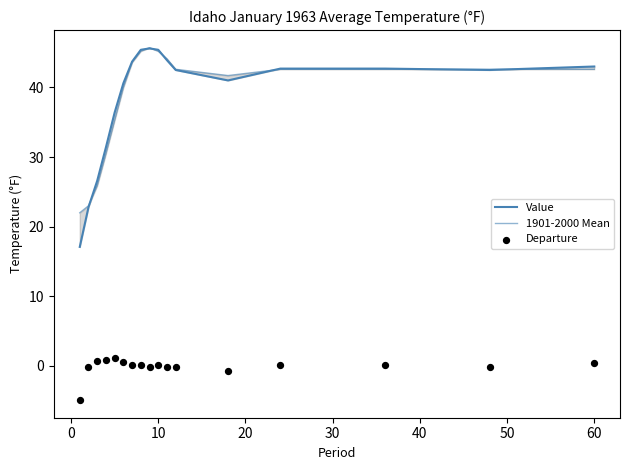

Is the value of Value at 11 greater than the value of 1901-2000 Mean at 14?

No